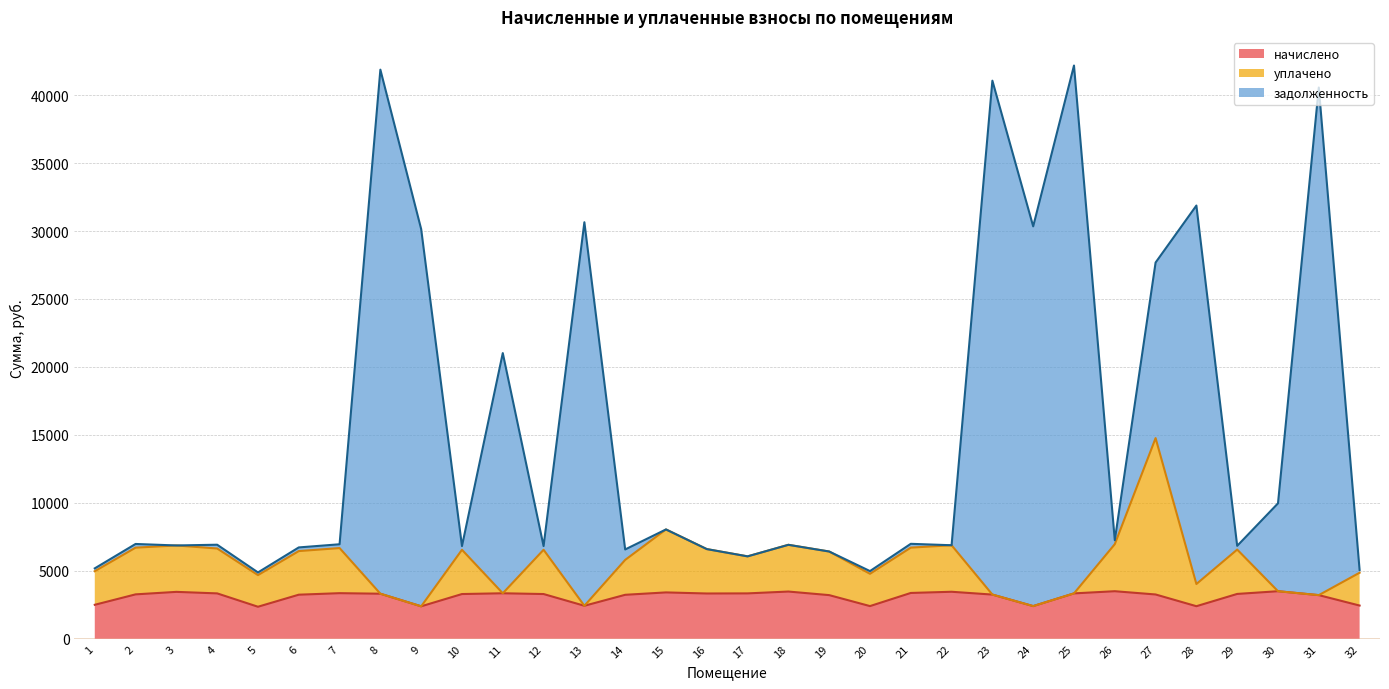

List the series in order of their overall mean, highest first.

задолженность, уплачено, начислено